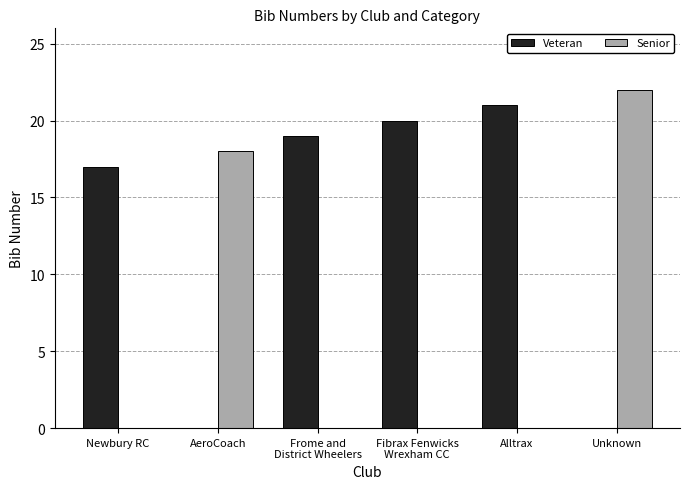

Does the chart contain stacked bars?

No